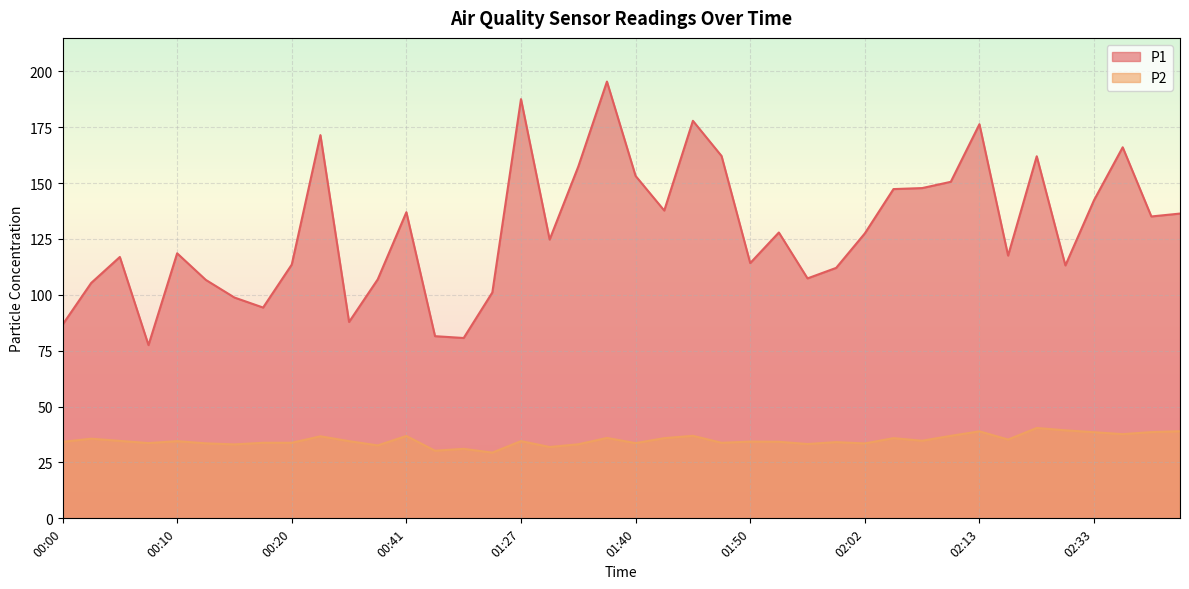

True or false: P2 and P1 cross at least once.

False